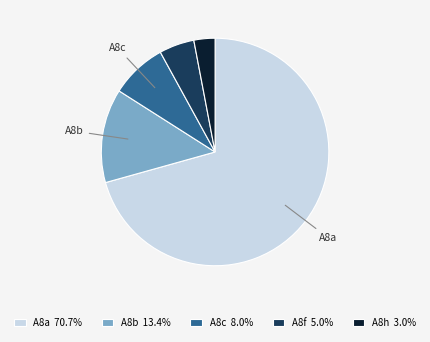

Is the sum of A8b 13.4% and A8f 5.0% greater than half?

No